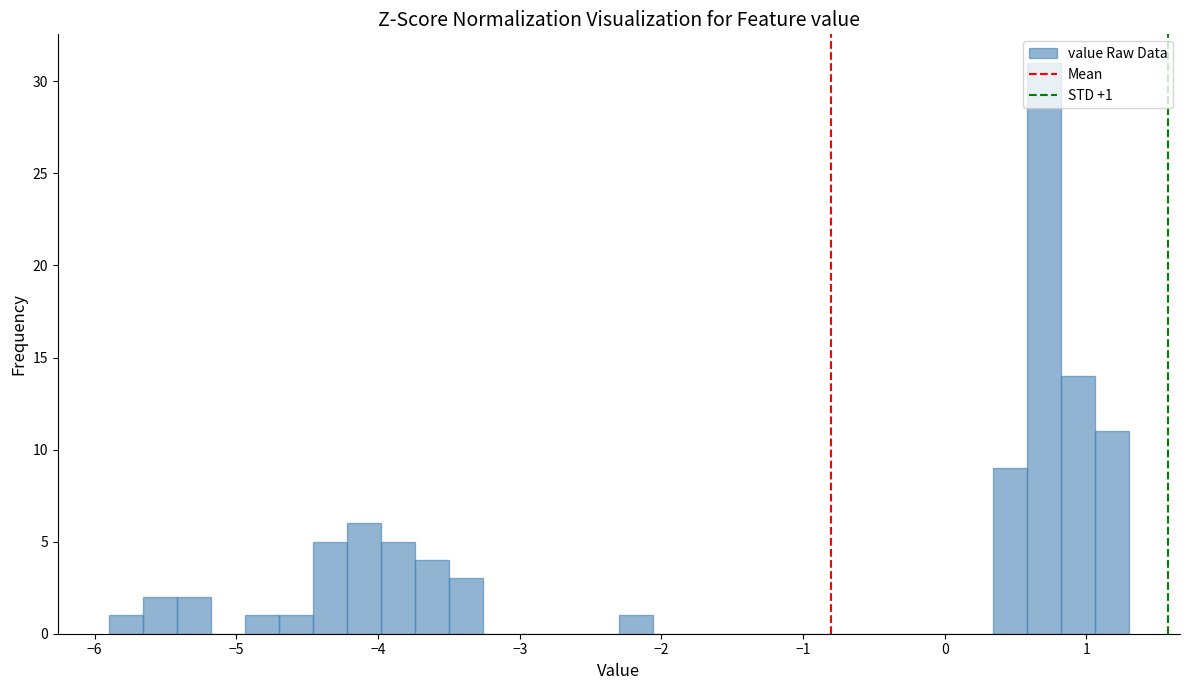

Around what value on the x-axis is the tallest bar? Give the approximate position of its centre, as read against the axis.

0.7